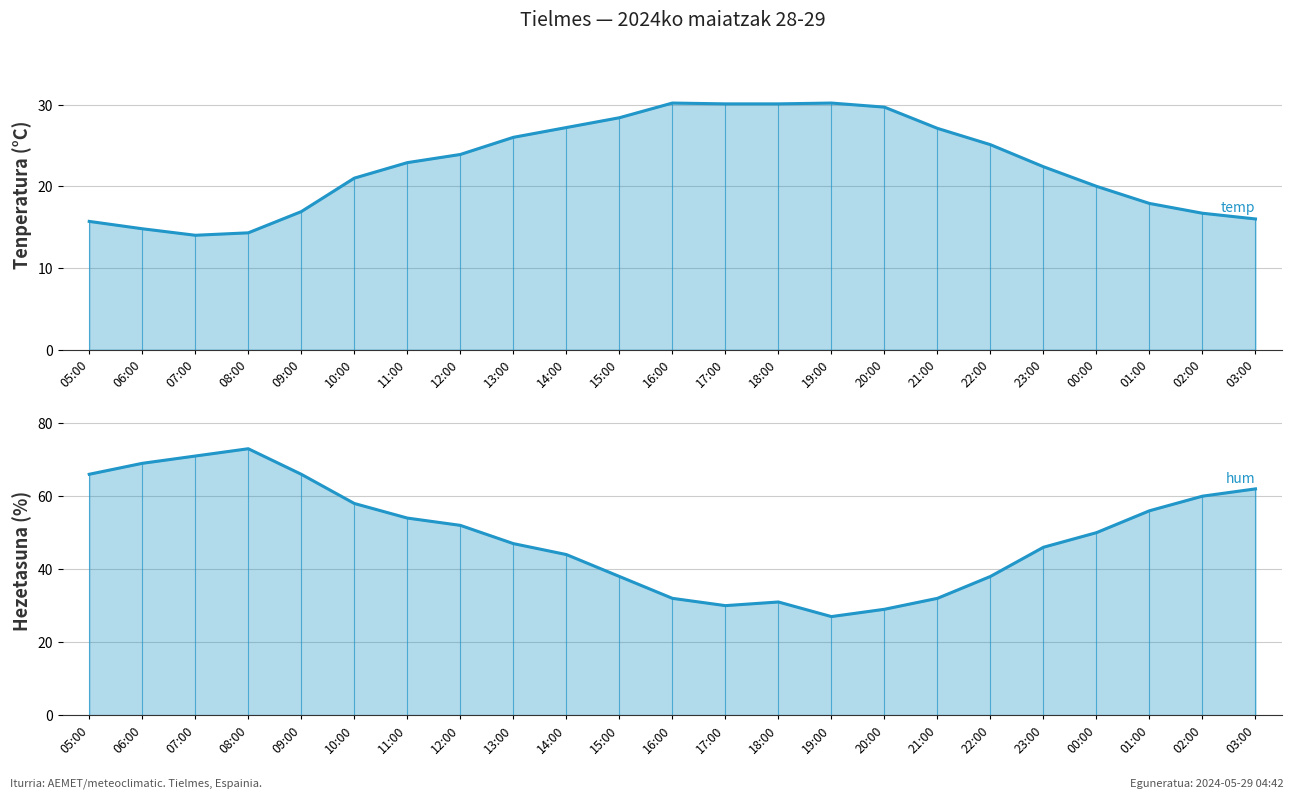

Between 03:00 and 19:00, which is larger?

19:00